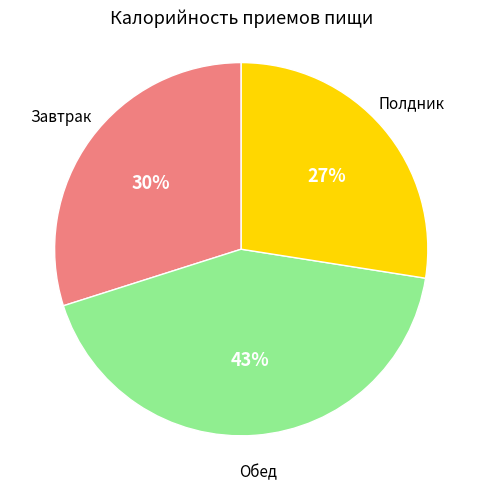

Does any single category account for the majority?

No